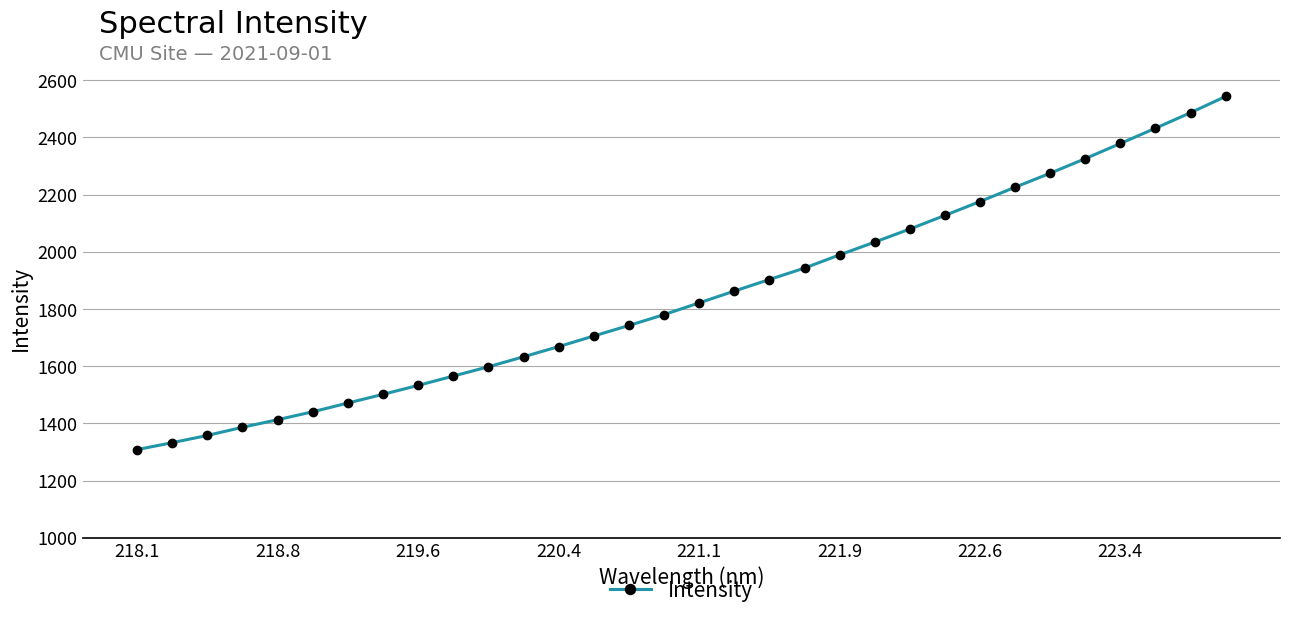

What is the sum of all values?

59037.9